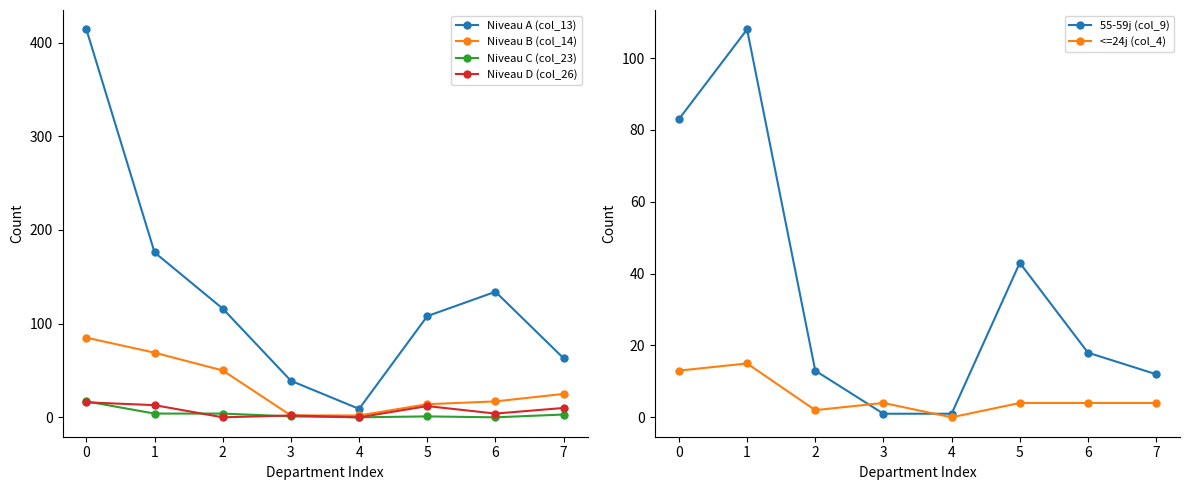

What is the spread (max minus min) of values at 3?

38